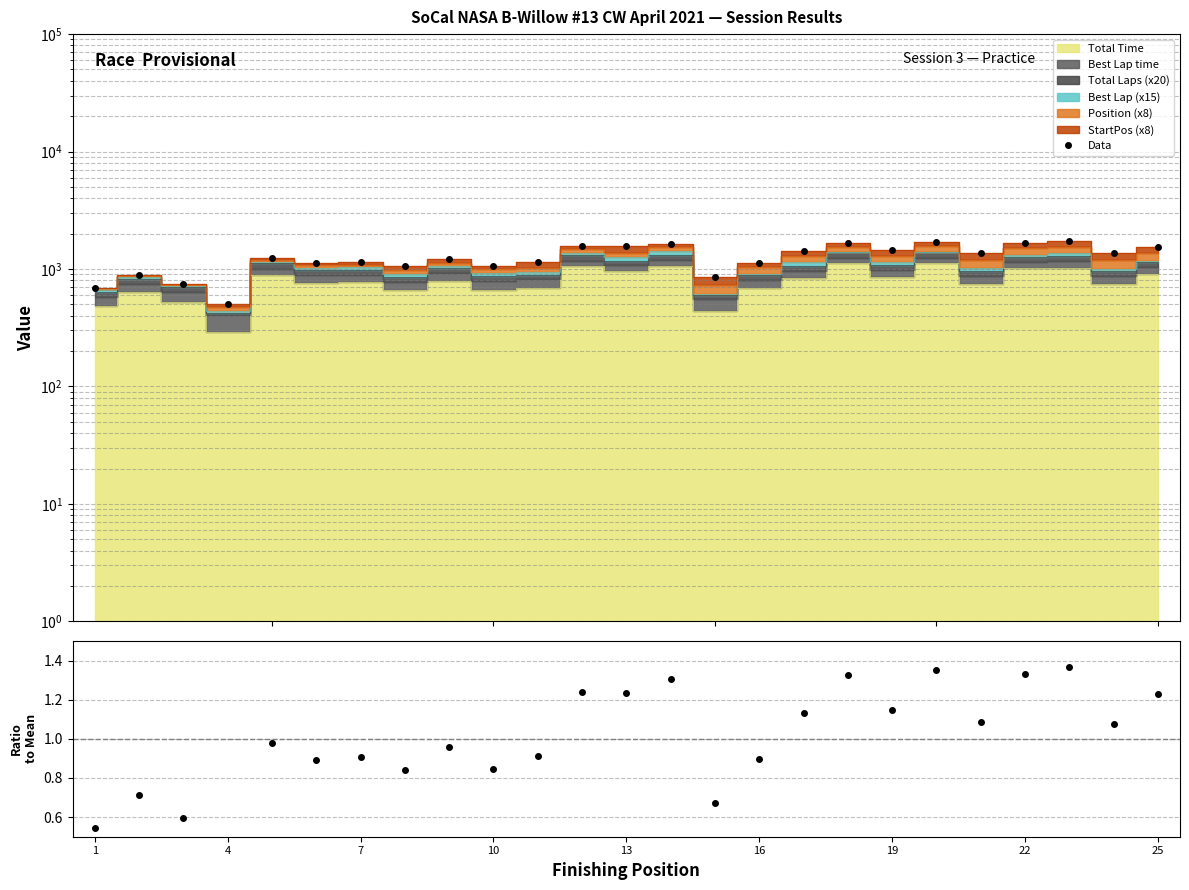

What is the difference between the second highest and second lowest values?

1015.5